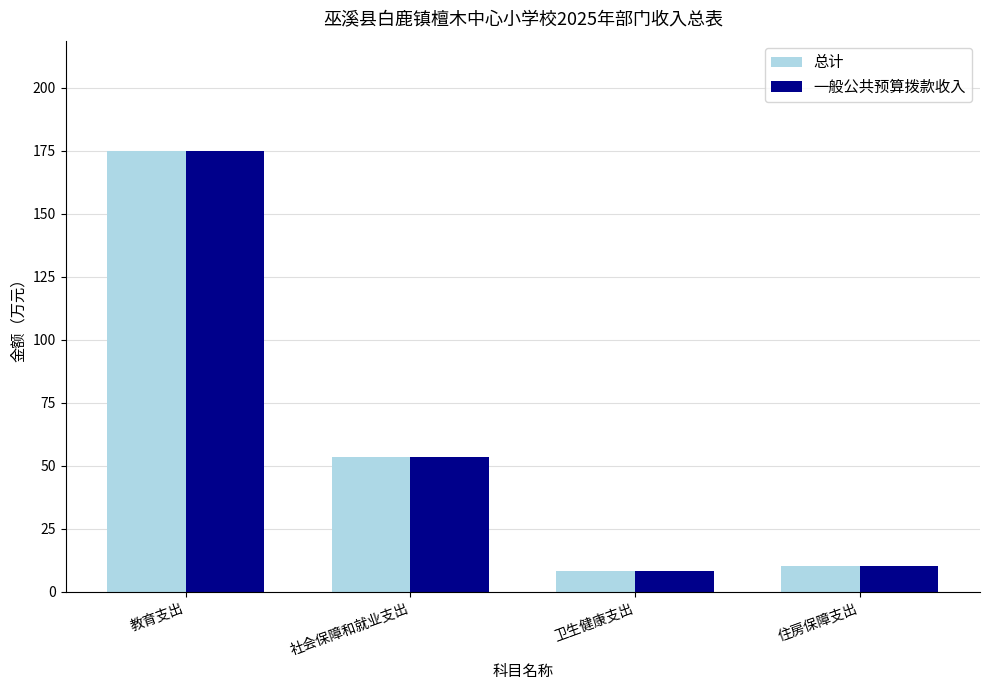

Where is 一般公共预算拨款收入 nearest to the value 91?

社会保障和就业支出